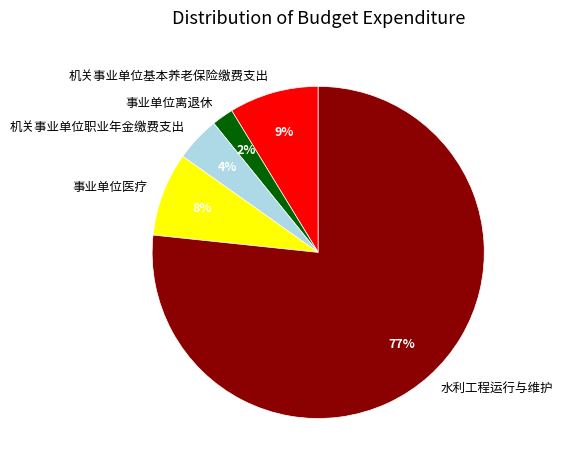

Combined, do 水利工程运行与维护 and 事业单位医疗 account for over 50%?

Yes